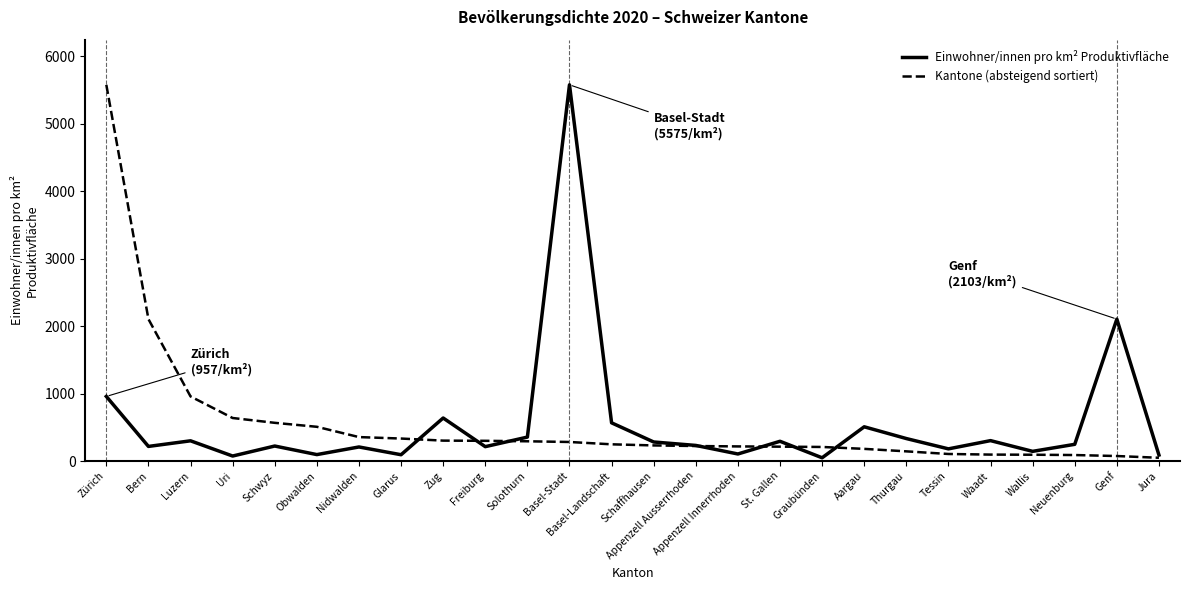

At which category is the sum across all series the highest?

Zürich